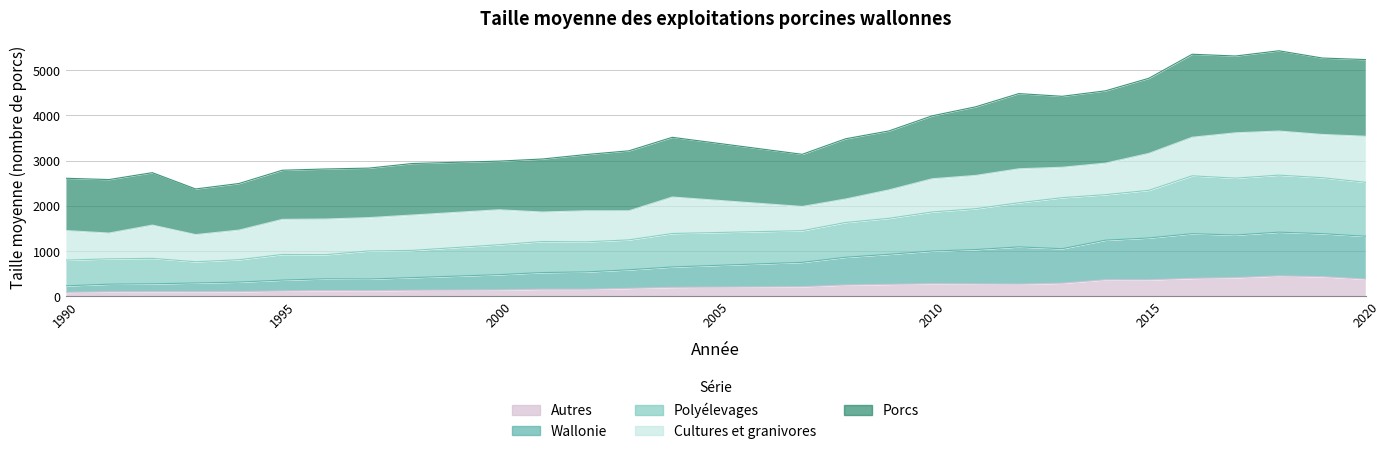

In Autres, how many points are lower than both neighbors (excluding endpoints)?

5